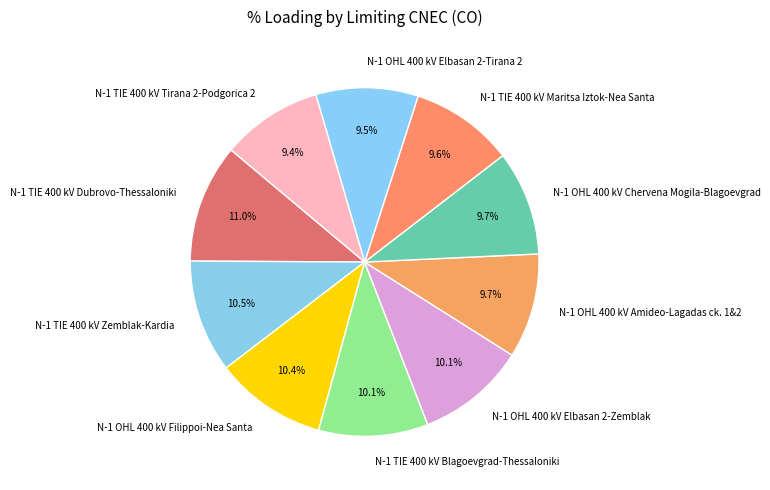

How many slices are in this pie chart?

10